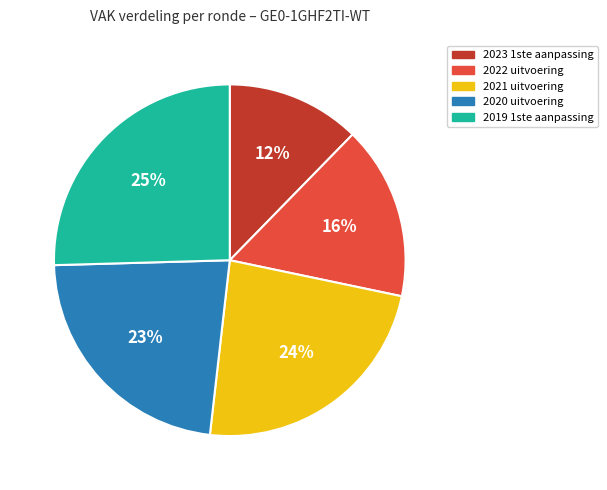

Count the number of slices in the pie.

5